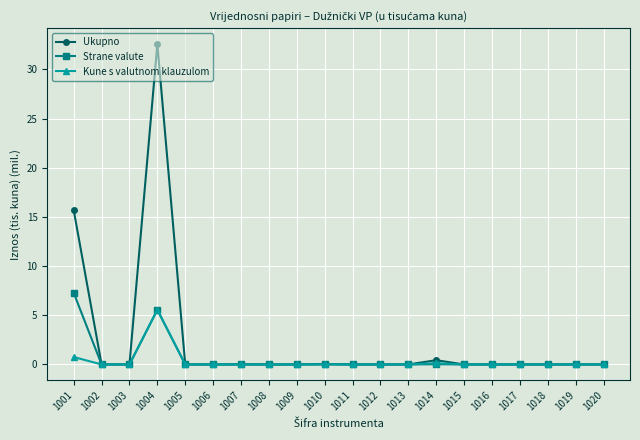

Where is Kune s valutnom klauzulom nearest to the value 2?

1001